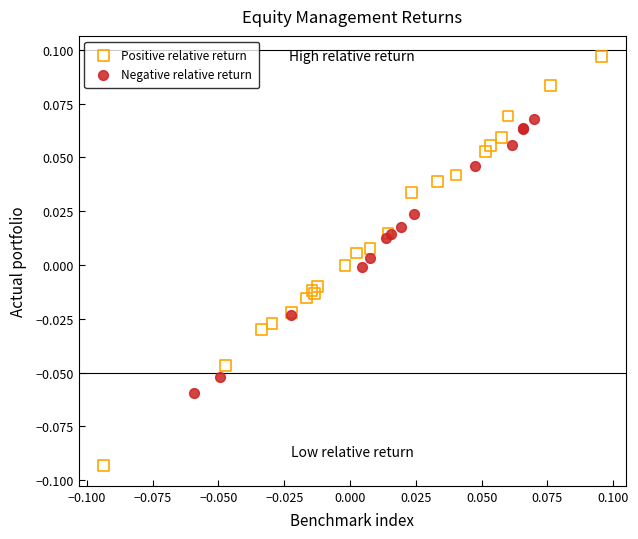

Which series reaches the minimum Y coordinate?

Positive relative return